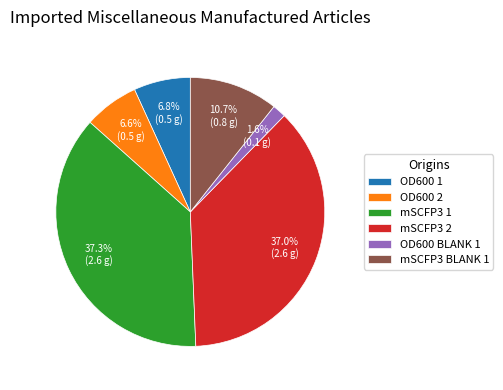

Does OD600 1 account for over 50% of the chart?

No